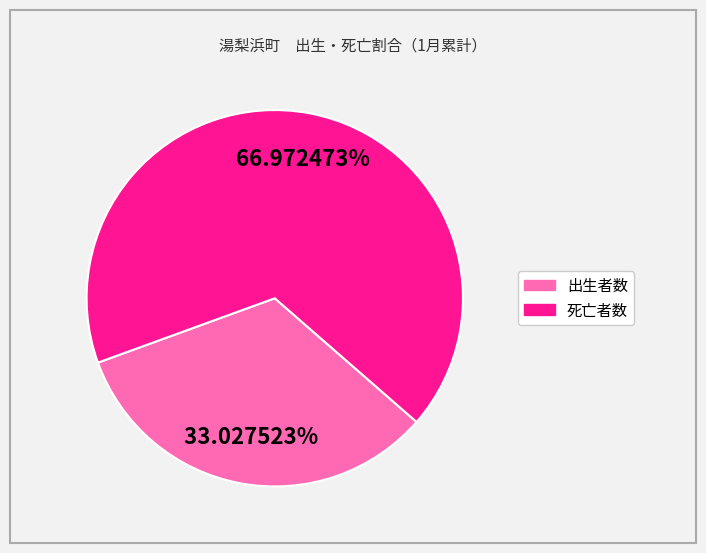

Does any single category account for the majority?

Yes